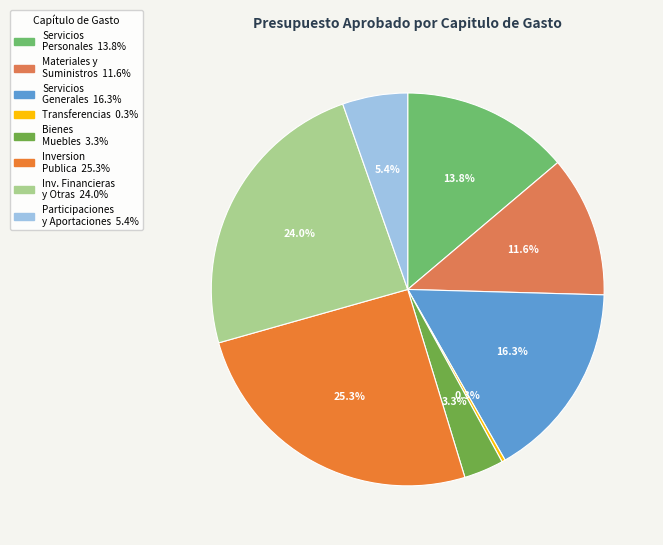

Count the number of slices in the pie.

8